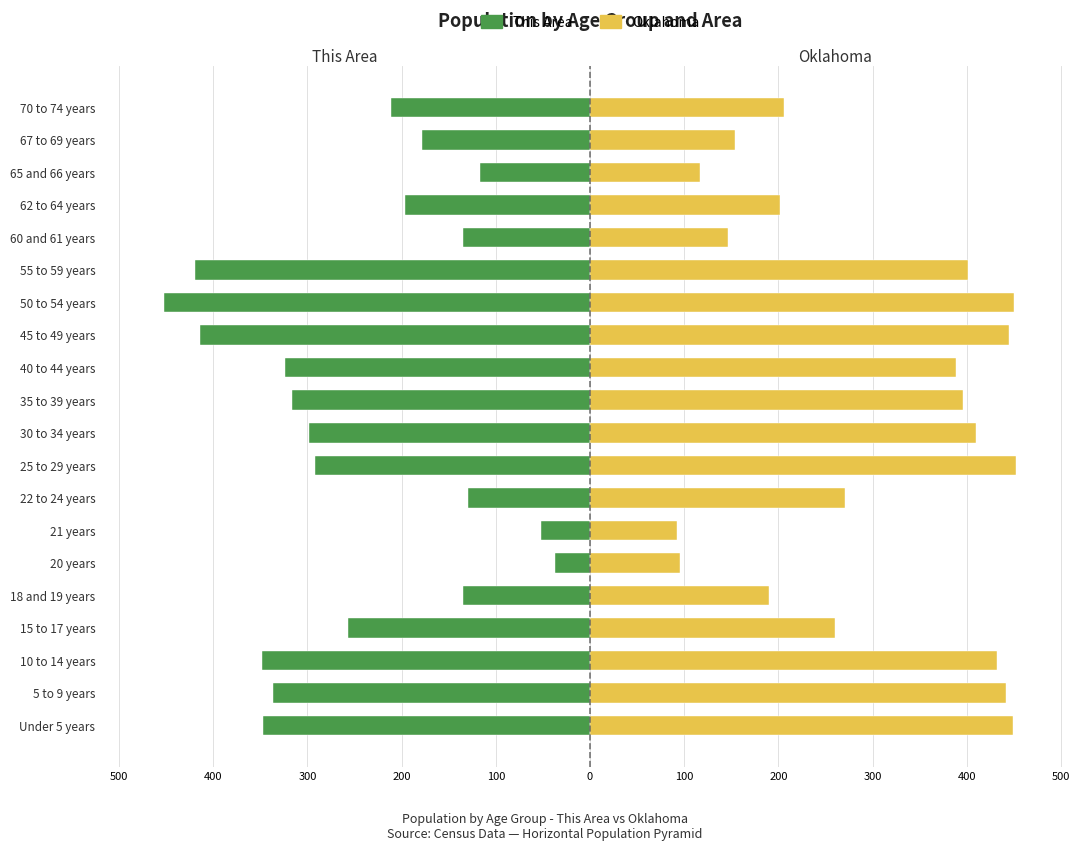

How many bars are there in total?

40